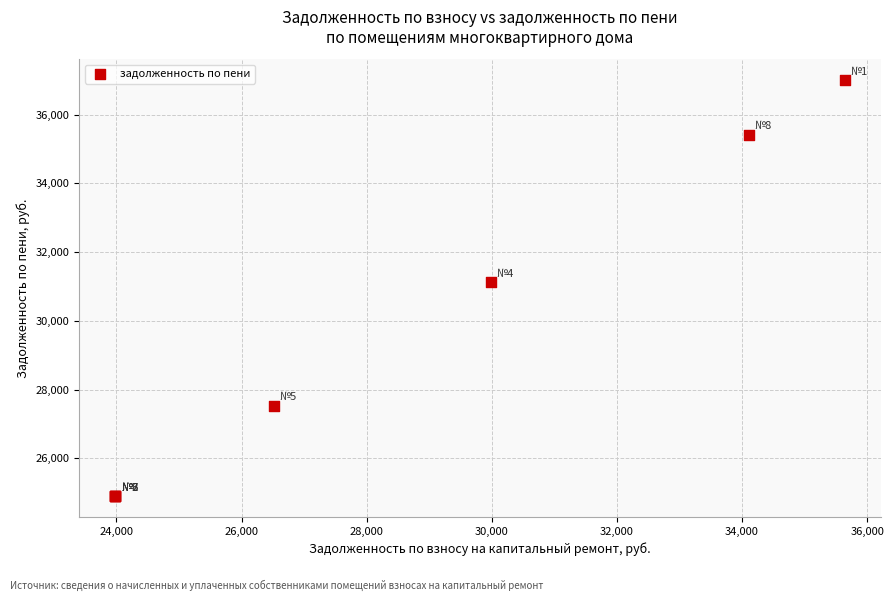

What Y value in the scatter plot is closest to 30952?

31127.6